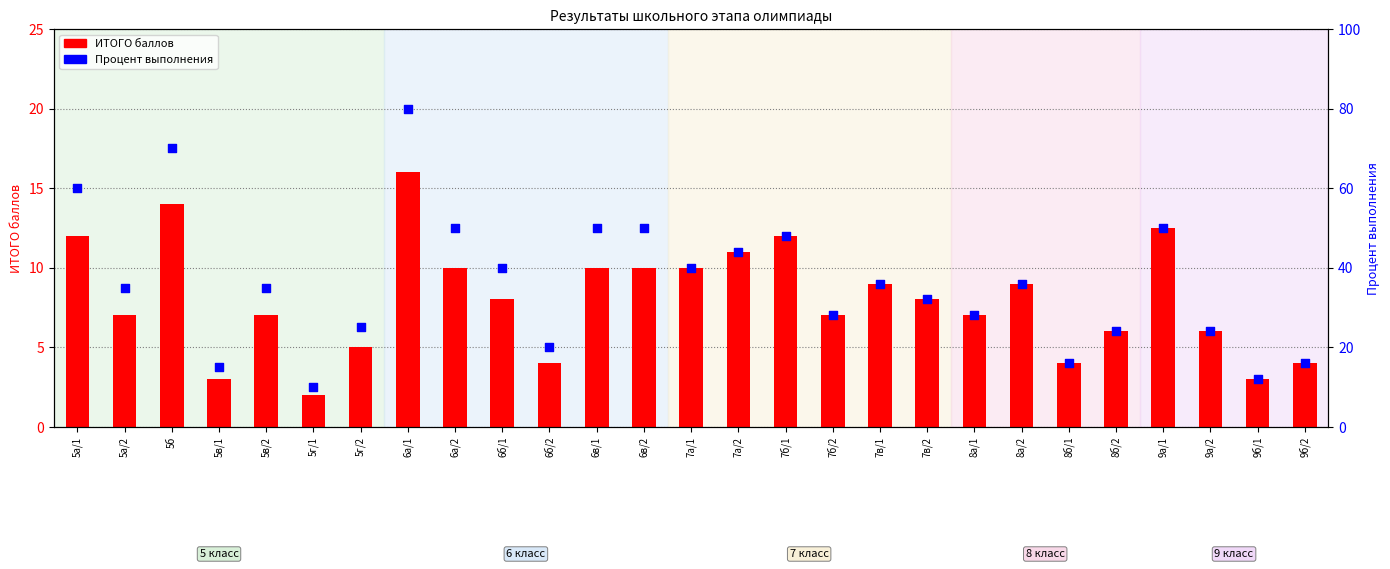

At which category is the sum across all series the highest?

6а/1